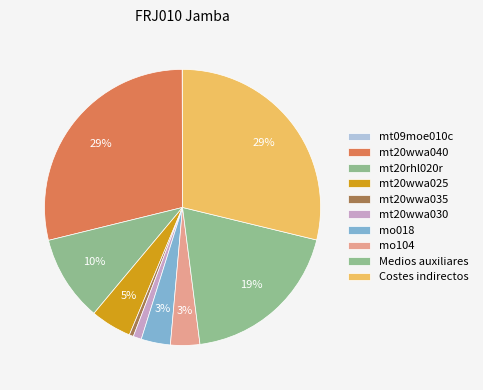

Count the number of slices in the pie.

10